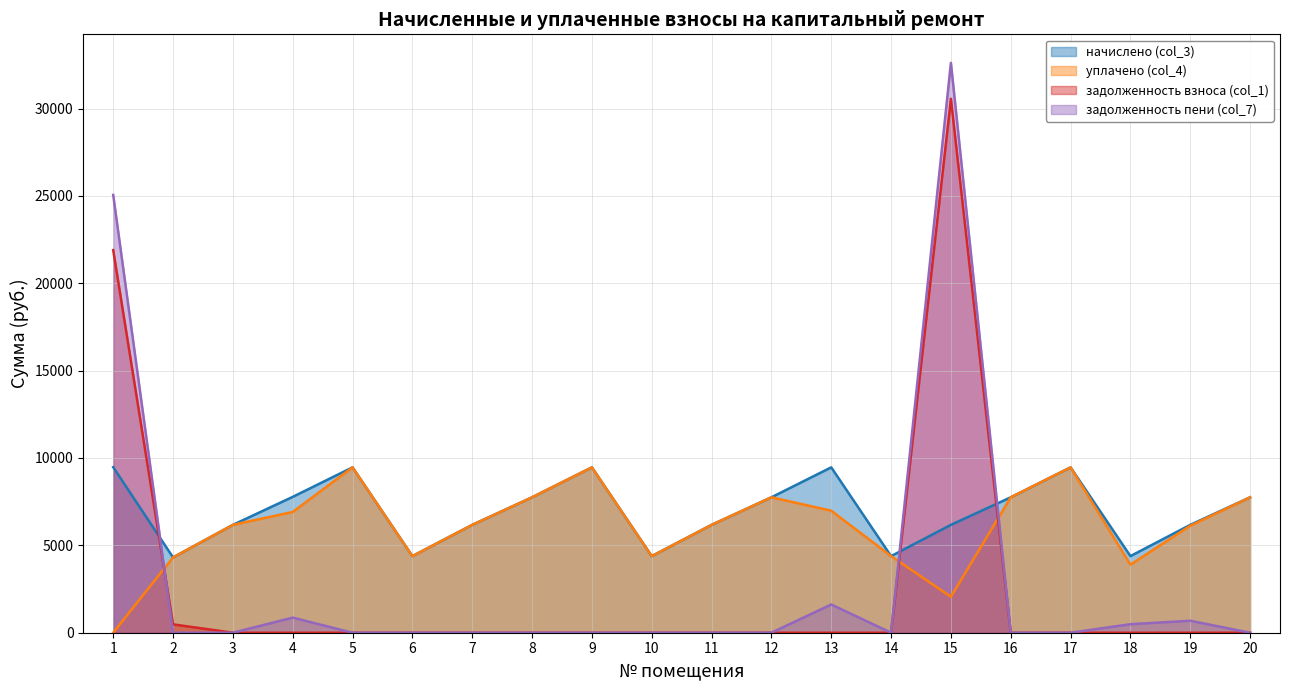

Reading left to right, transcribe all the data shown in this chart.

начислено (col_3): 1=9476.5	2=4309.7	3=6172.7	4=7774.9	5=9464.0	6=4384.3	7=6172.7	8=7750.1	9=9464.0	10=4384.3	11=6172.7	12=7750.1	13=9464.0	14=4384.3	15=6172.7	16=7750.1	17=9464.0	18=4384.4	19=6172.7	20=7750.1
уплачено (col_4): 1=0.0	2=4309.7	3=6172.7	4=6911.0	5=9464.0	6=4384.3	7=6172.7	8=7750.1	9=9464.0	10=4384.3	11=6172.7	12=7750.1	13=6983.3	14=4384.3	15=2056.7	16=7750.1	17=9464.0	18=3897.3	19=6123.0	20=7750.1
задолженность взноса (col_1): 1=21897.4	2=478.9	3=0.0	4=0.0	5=0.0	6=0.0	7=0.0	8=0.0	9=0.0	10=0.0	11=0.0	12=0.0	13=0.0	14=0.0	15=30558.0	16=0.0	17=0.0	18=0.0	19=0.0	20=0.0
задолженность пени (col_7): 1=25056.2	2=0.0	3=0.0	4=863.9	5=0.0	6=0.0	7=0.0	8=0.0	9=0.0	10=0.0	11=0.0	12=0.0	13=1615.9	14=0.0	15=32615.6	16=0.0	17=0.0	18=487.2	19=685.9	20=0.0